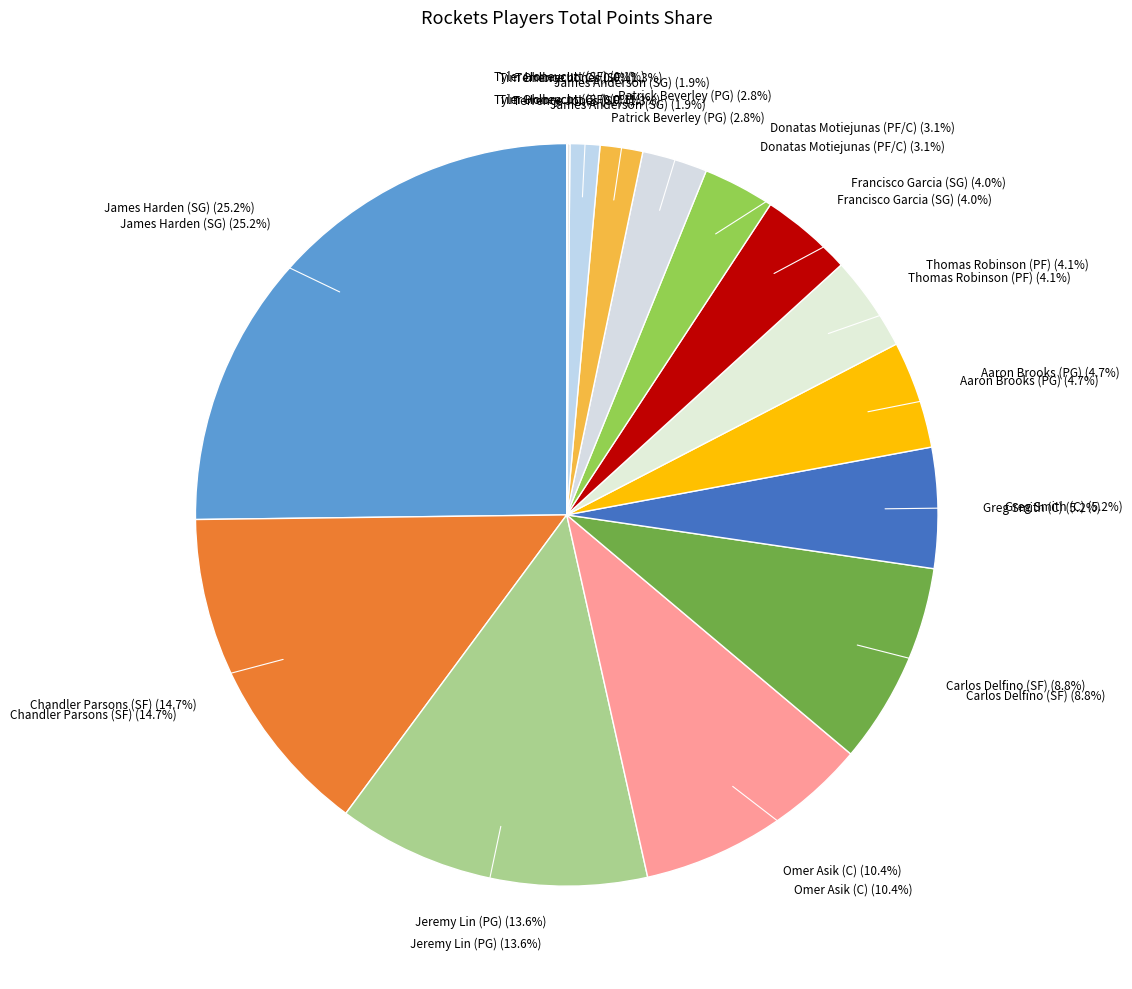

The C slice represents 25% of the pie. True or false?

False